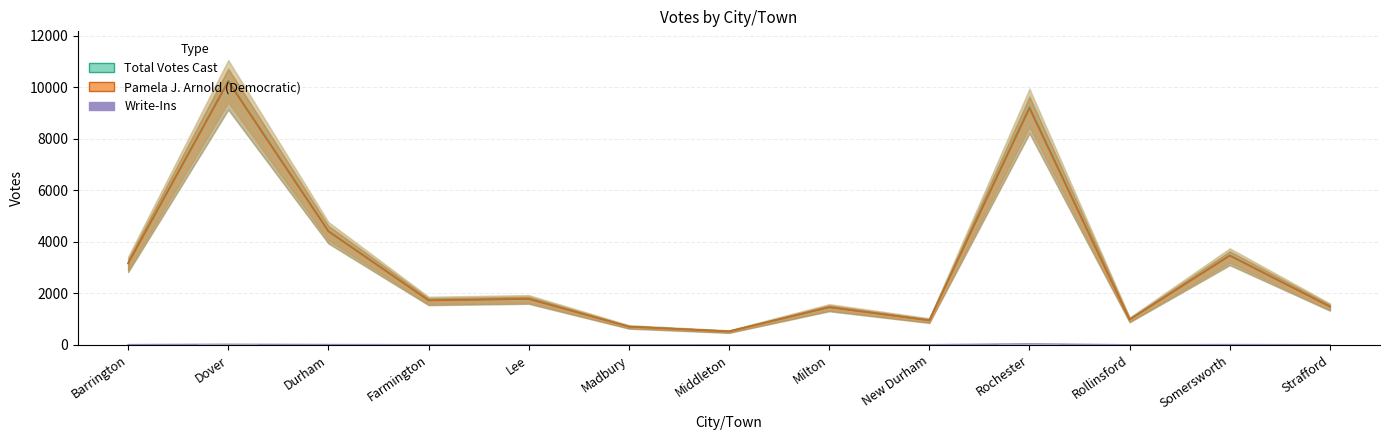

What is the highest value of the Total Votes Cast series?

10244